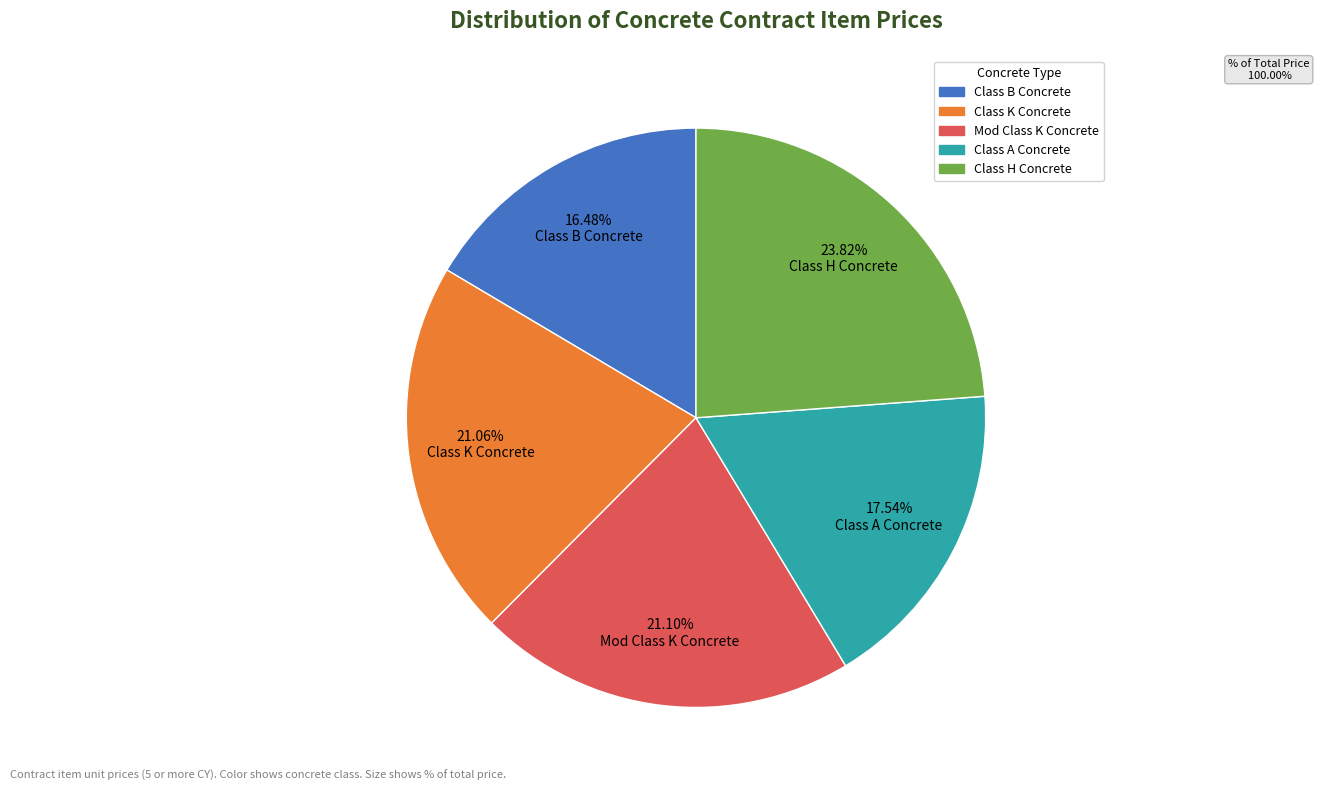

To the nearest percent, what is the difference between the largest and smallest slice percentages?

7%